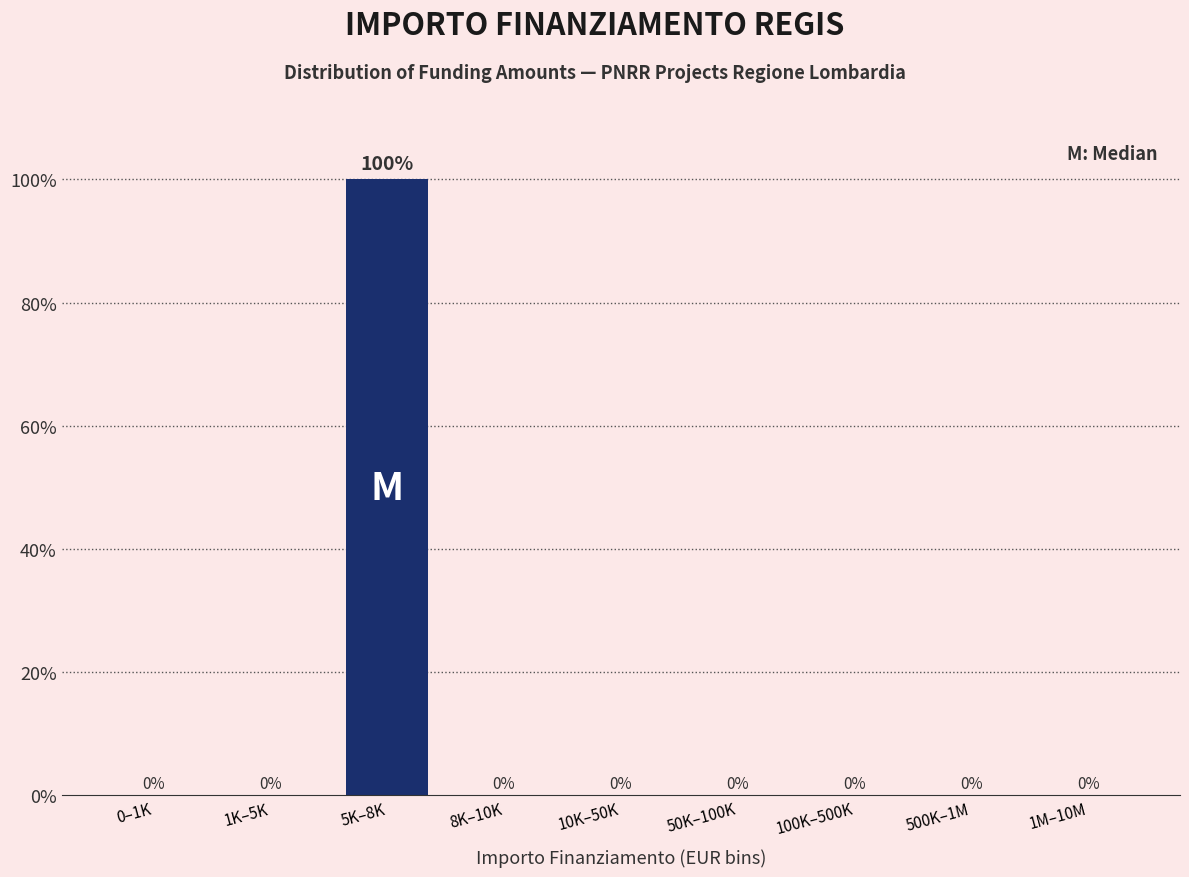

Reading left to right, extract all data points from this chart.

0–1K=0	1K–5K=0	5K–8K=100	8K–10K=0	10K–50K=0	50K–100K=0	100K–500K=0	500K–1M=0	1M–10M=0